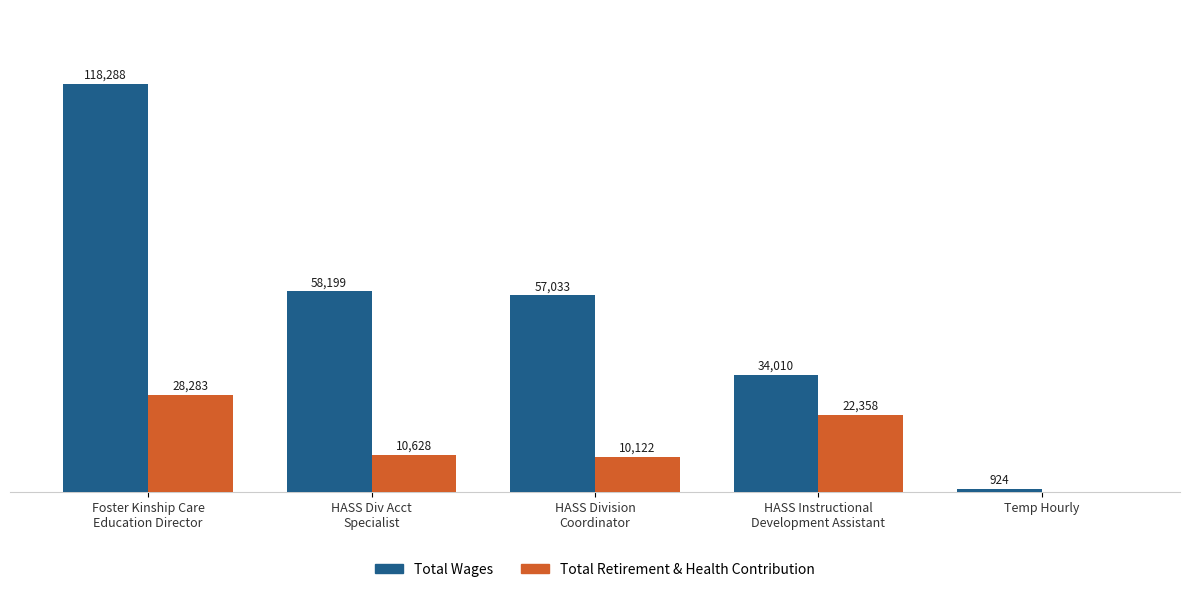

Are the bars horizontal?

No